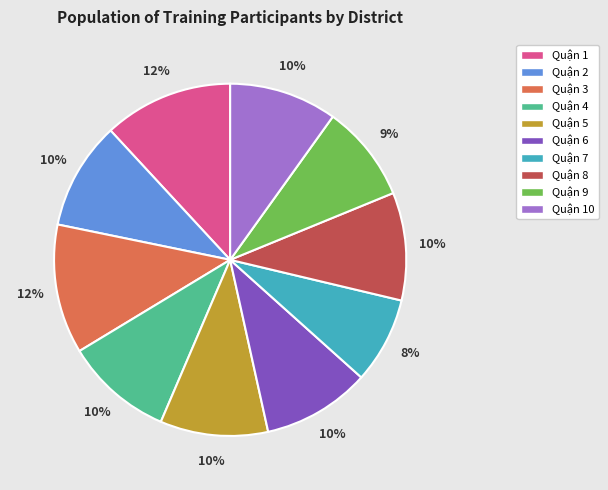

Does any single category account for the majority?

No